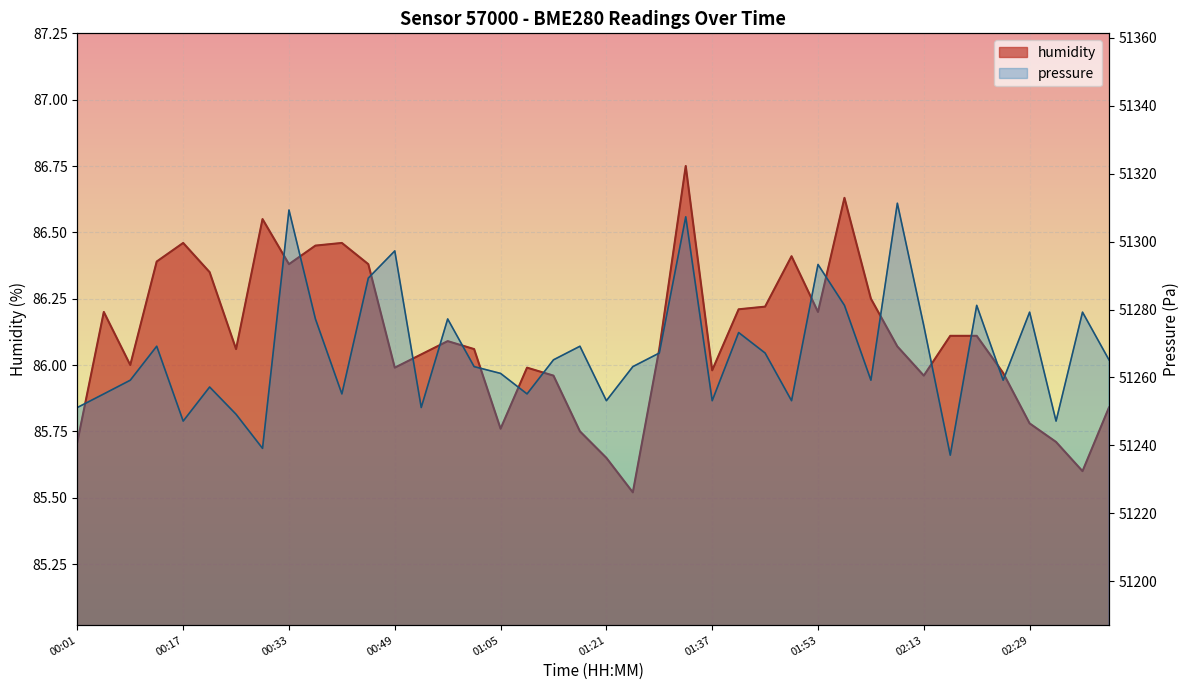

Rank the categories by value from lowest to highest.

01:25, 02:37, 01:21, 00:01, 02:33, 01:17, 01:05, 02:29, 02:41, 01:13, 02:13, 02:25, 01:37, 00:49, 01:09, 00:09, 00:53, 00:25, 01:01, 01:29, 02:09, 00:57, 02:17, 02:21, 00:05, 01:53, 01:41, 01:45, 02:05, 00:21, 00:33, 00:45, 00:13, 01:49, 00:37, 00:17, 00:41, 00:29, 01:57, 01:33